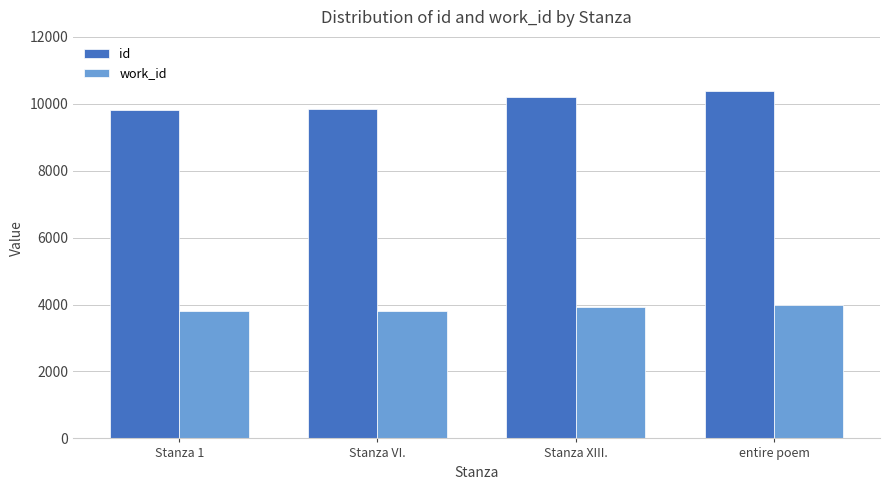

Which series has the largest range (max minus min)?

id